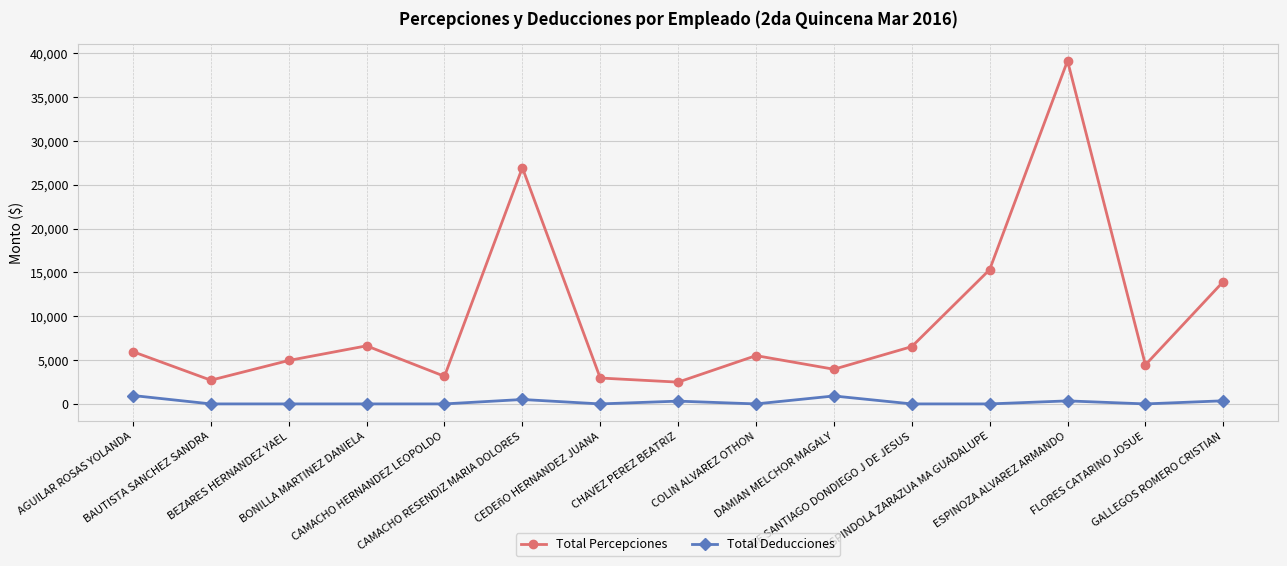

Which series has the widest spread of values?

Total Percepciones